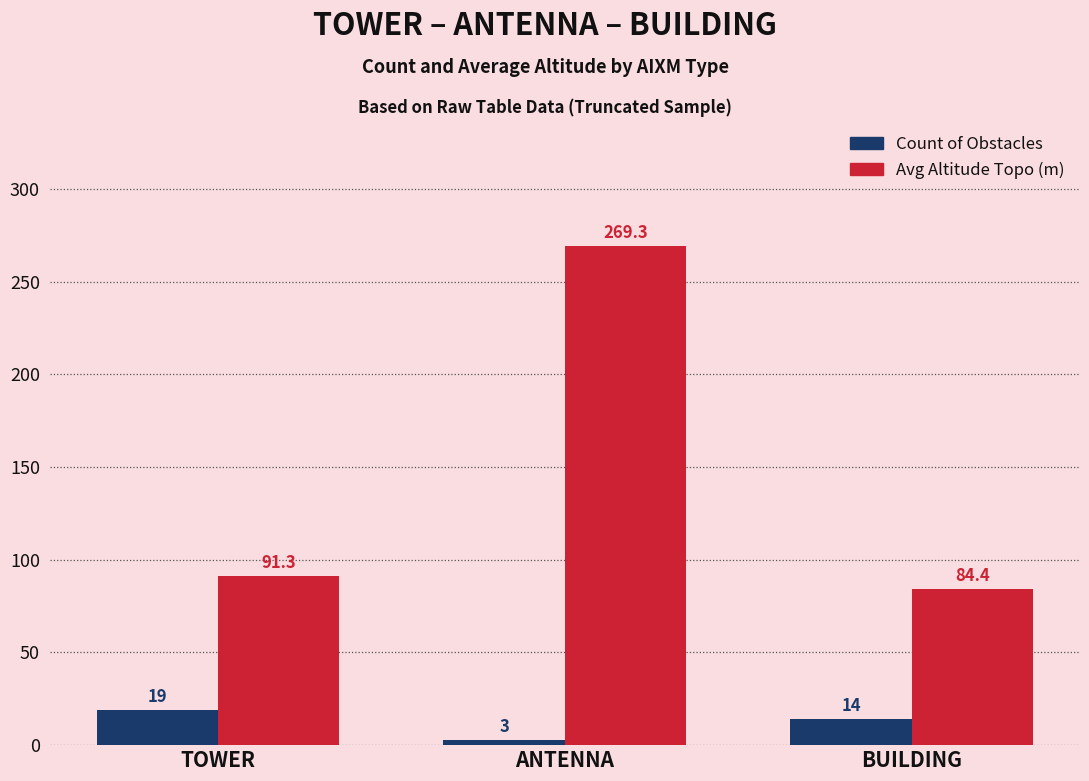

What is the label of the 3rd bar from the right?

TOWER